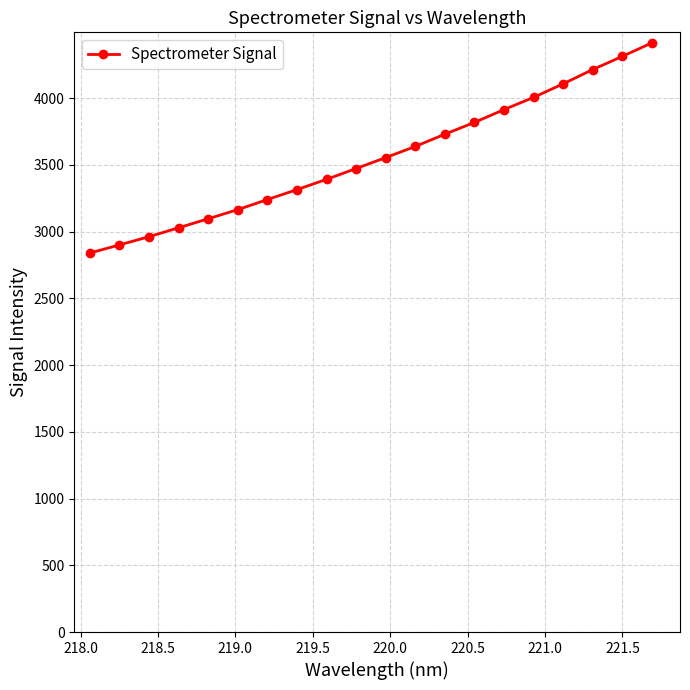

What is the smallest value displayed?

2839.9